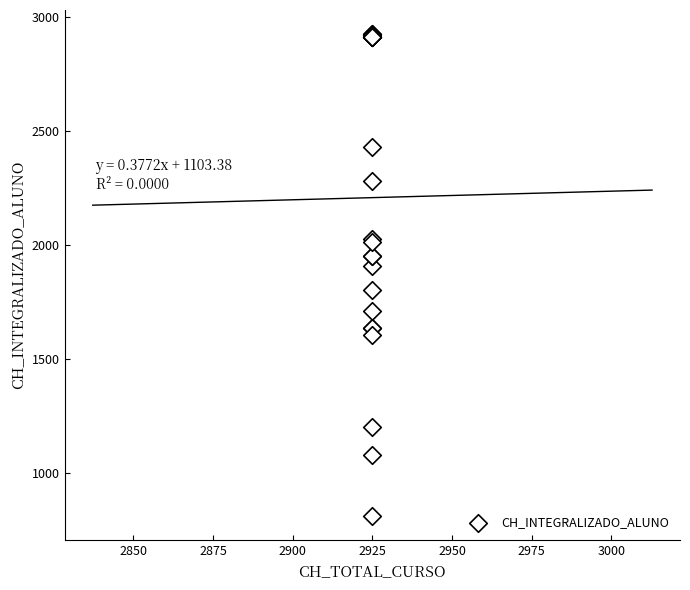

What Y value in the scatter plot is closest to 1867?

1905